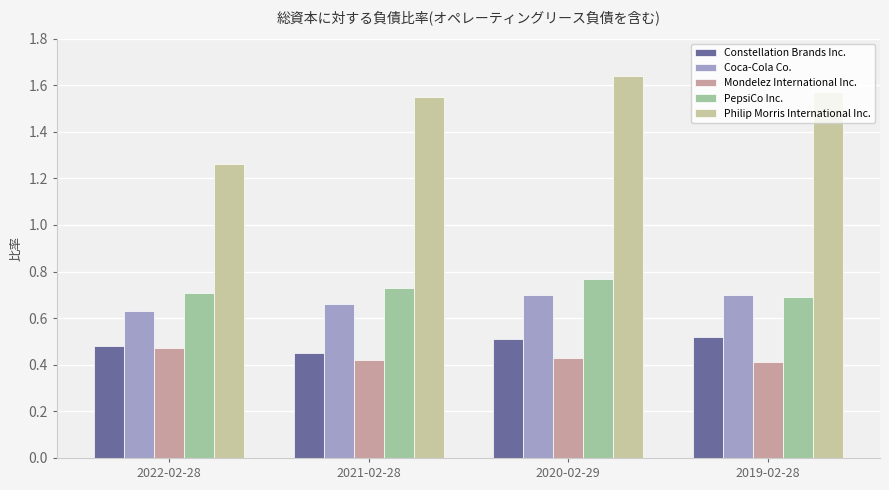

What is the label of the 4th bar from the right?

2022-02-28